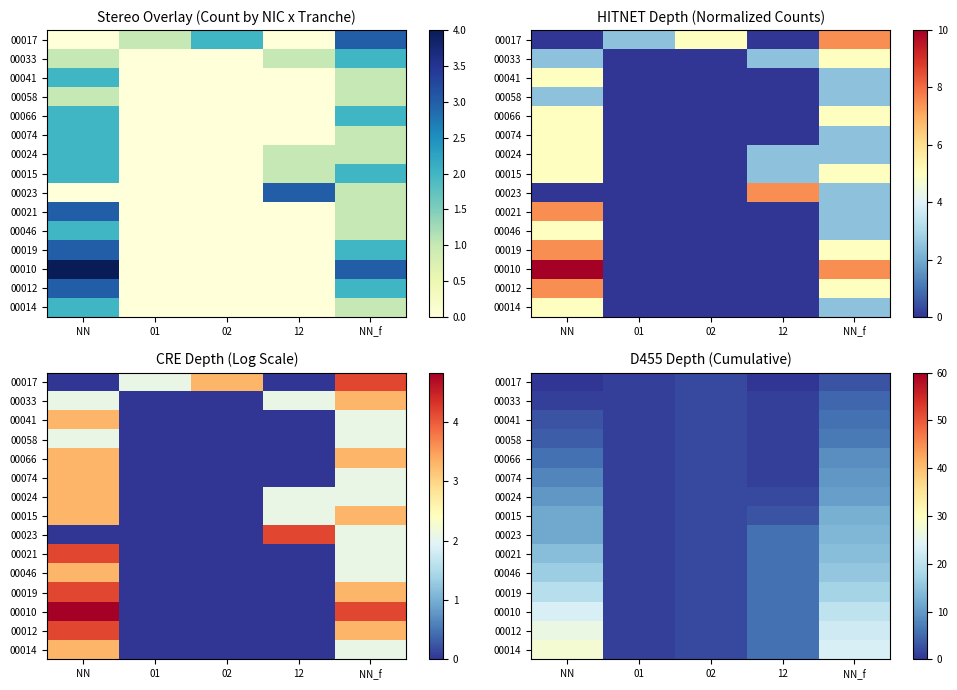

What is the spread (max minus min) of values at 12?

5.8